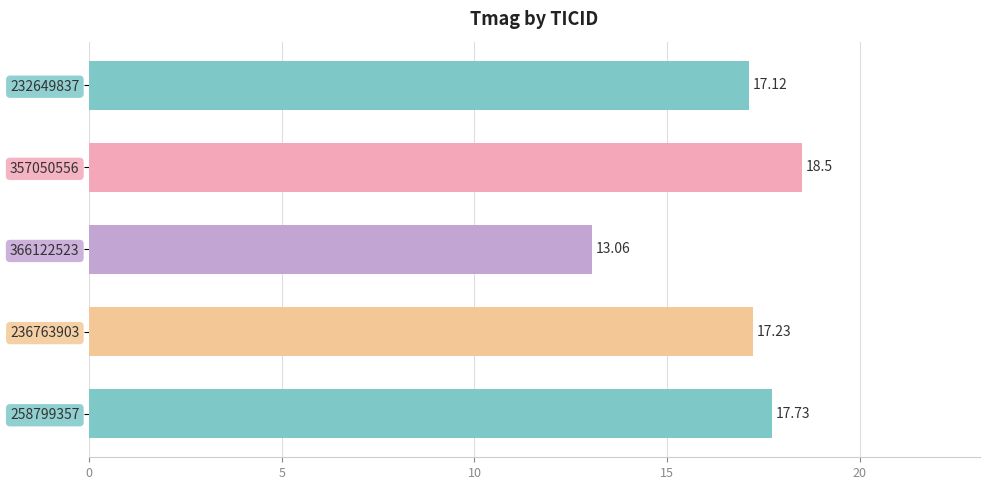

Are the bars horizontal?

Yes